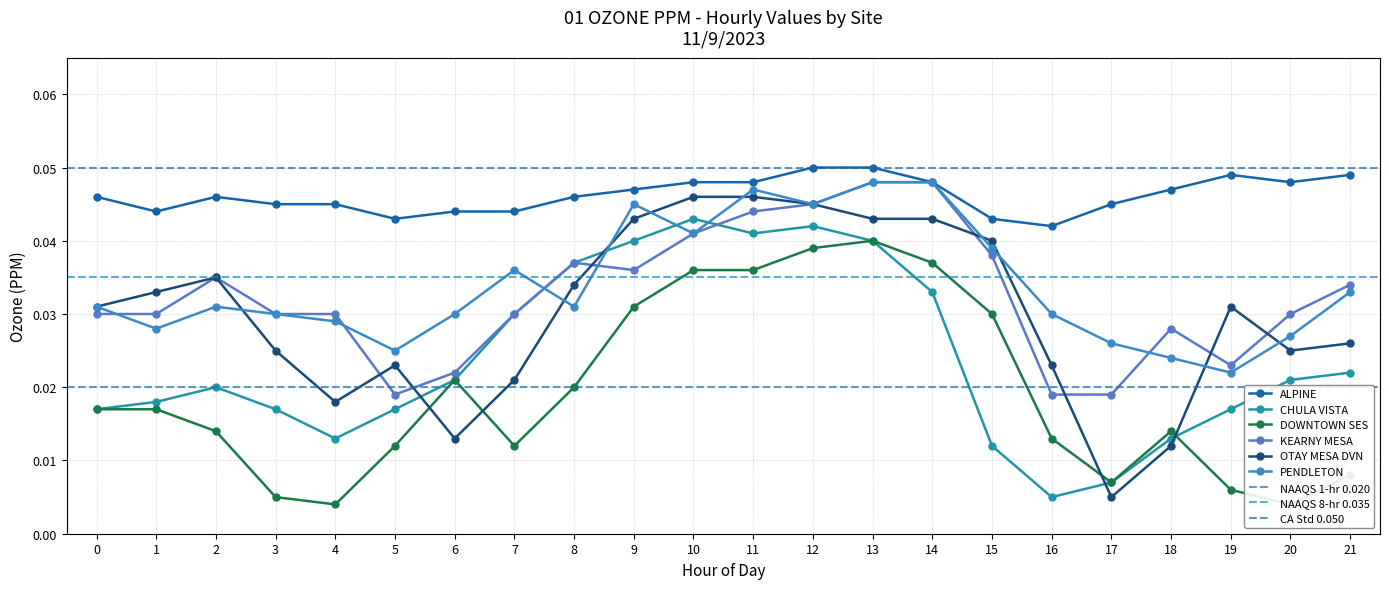

True or false: OTAY MESA DVN and ALPINE cross at least once.

False